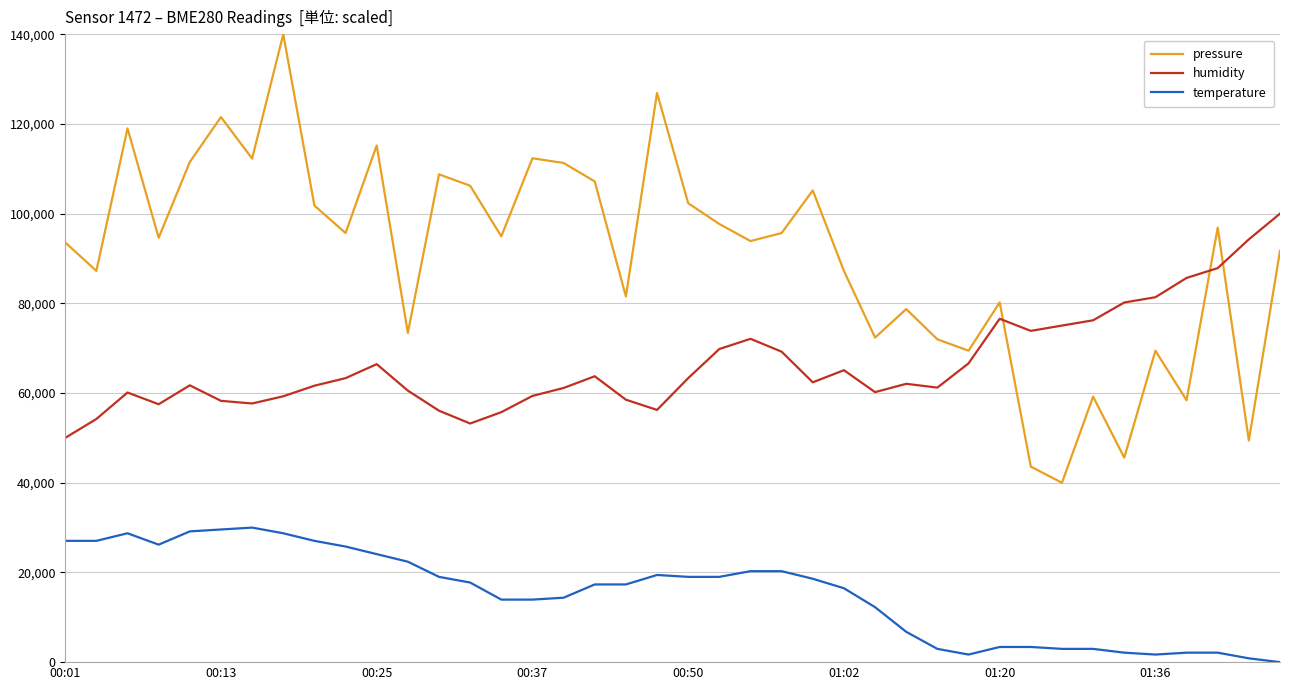

How many distinct data groups are displayed?

3